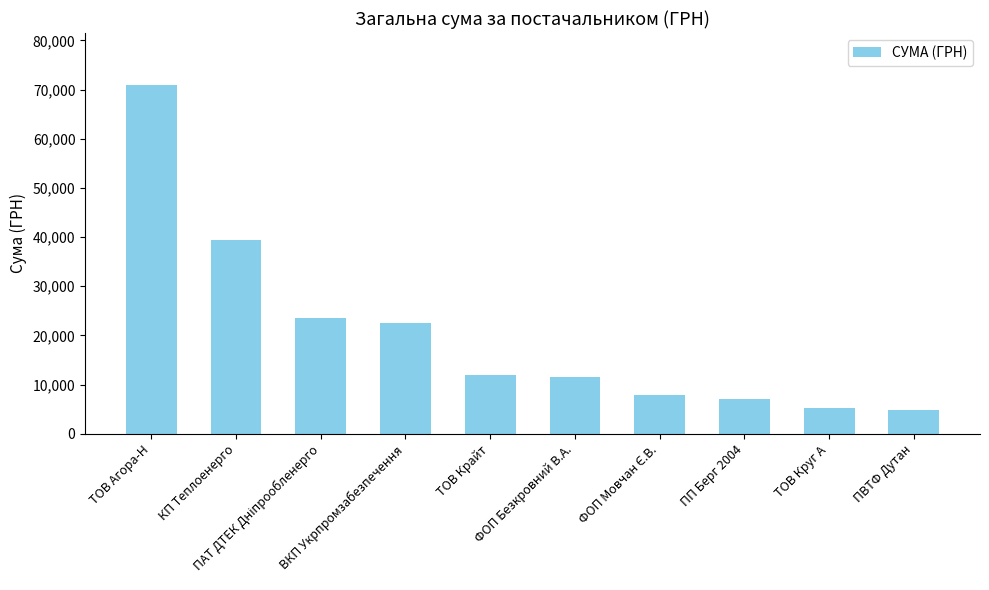

Which has a higher value, КП Теплоенерго or ФОП Безкровний В.А.?

КП Теплоенерго